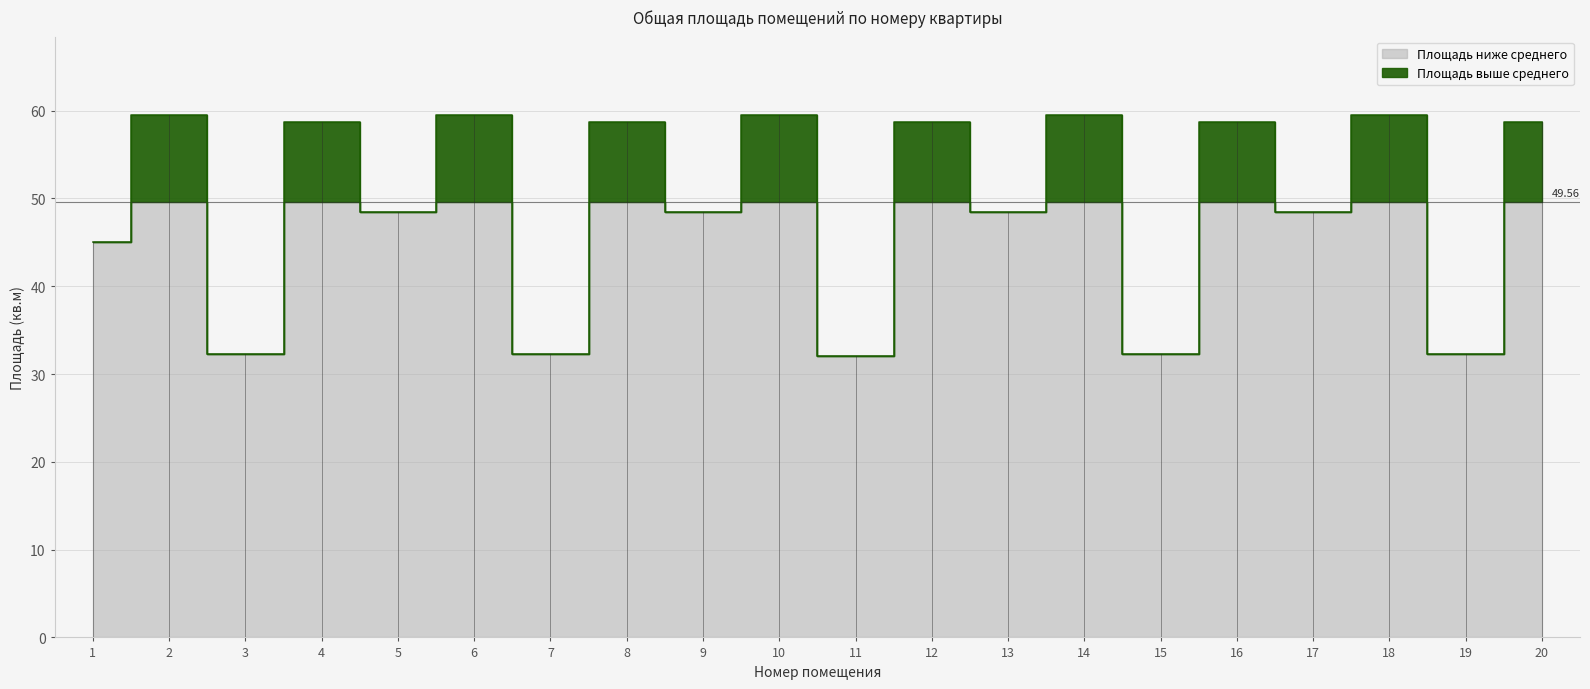

Rank the categories by value from highest to lowest.

2, 6, 10, 14, 18, 4, 8, 12, 16, 20, 5, 9, 13, 17, 1, 3, 7, 15, 19, 11